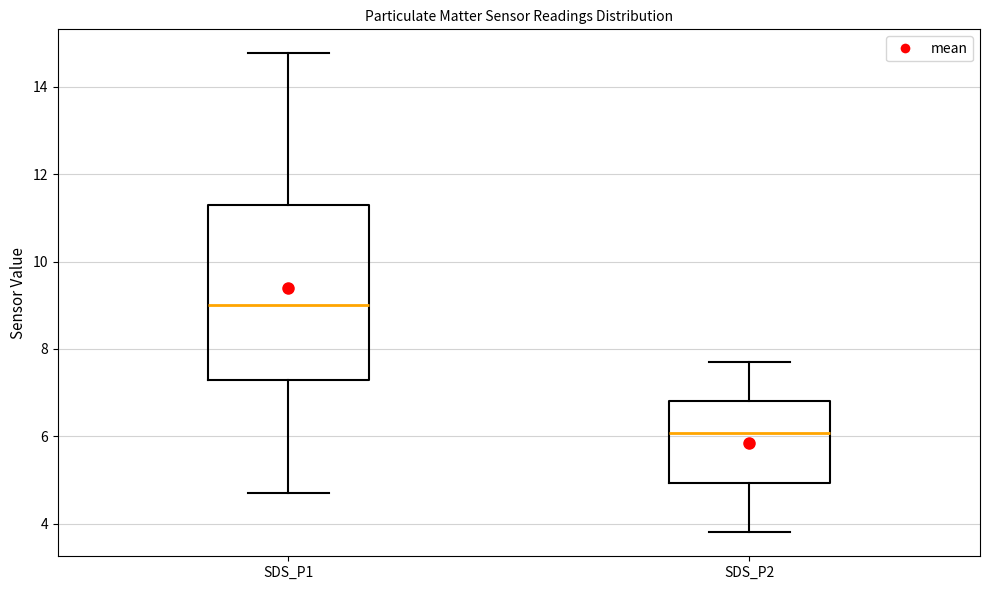

Which box has the lowest median line?

SDS_P2